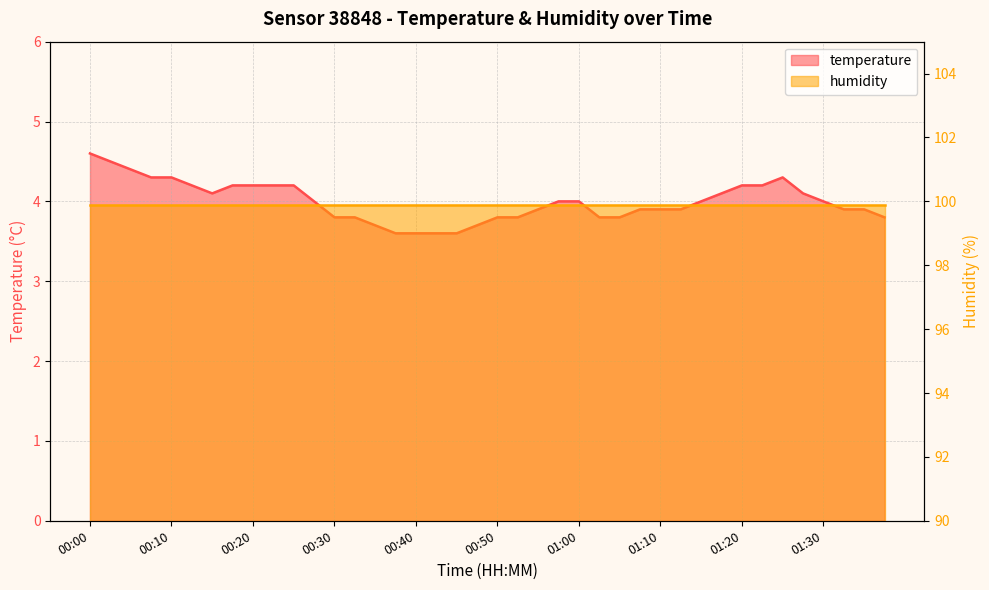

Approximately how many times larger is the value at 01:33 compared to 00:38?

1.1